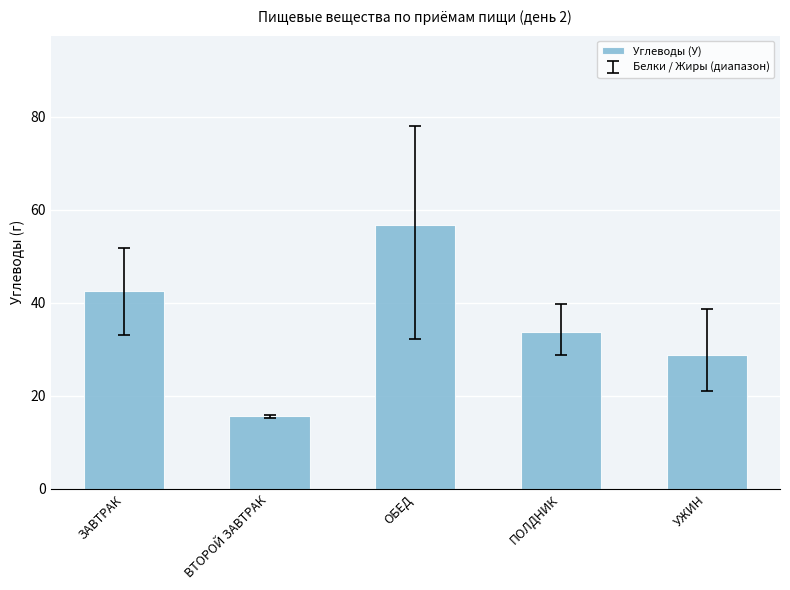

Rank the categories by value from lowest to highest.

ВТОРОЙ ЗАВТРАК, УЖИН, ПОЛДНИК, ЗАВТРАК, ОБЕД